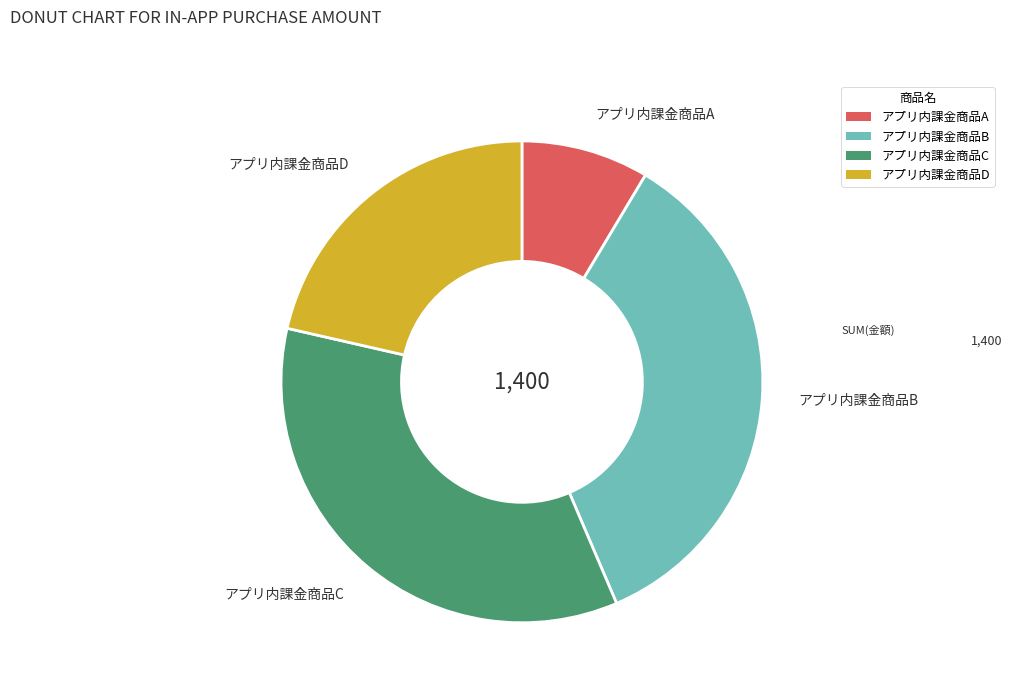

How many slices are in this pie chart?

4